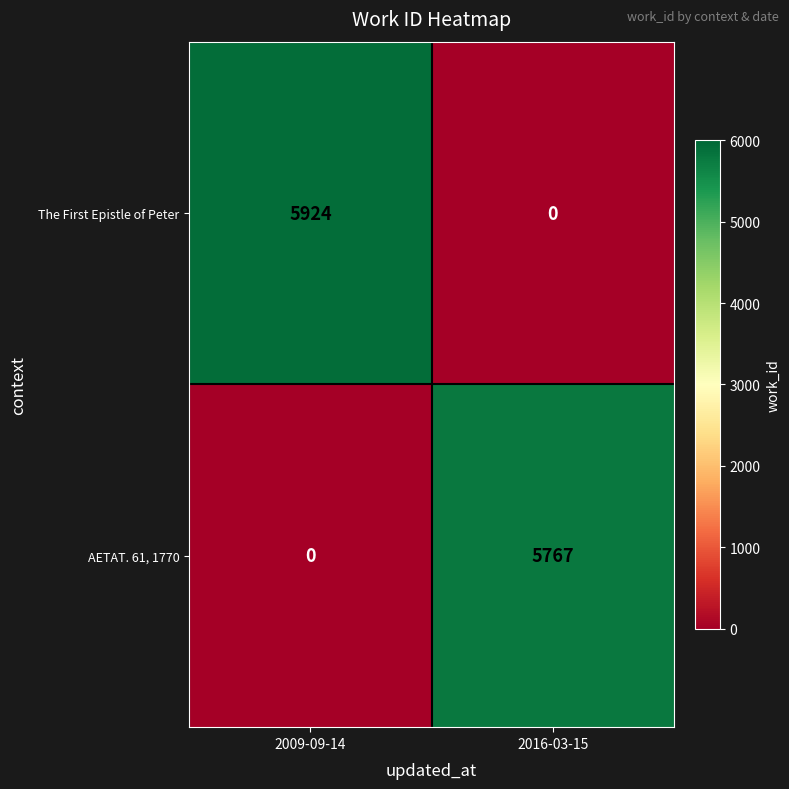

At which label does AETAT. 61, 1770 reach its peak?

2016-03-15